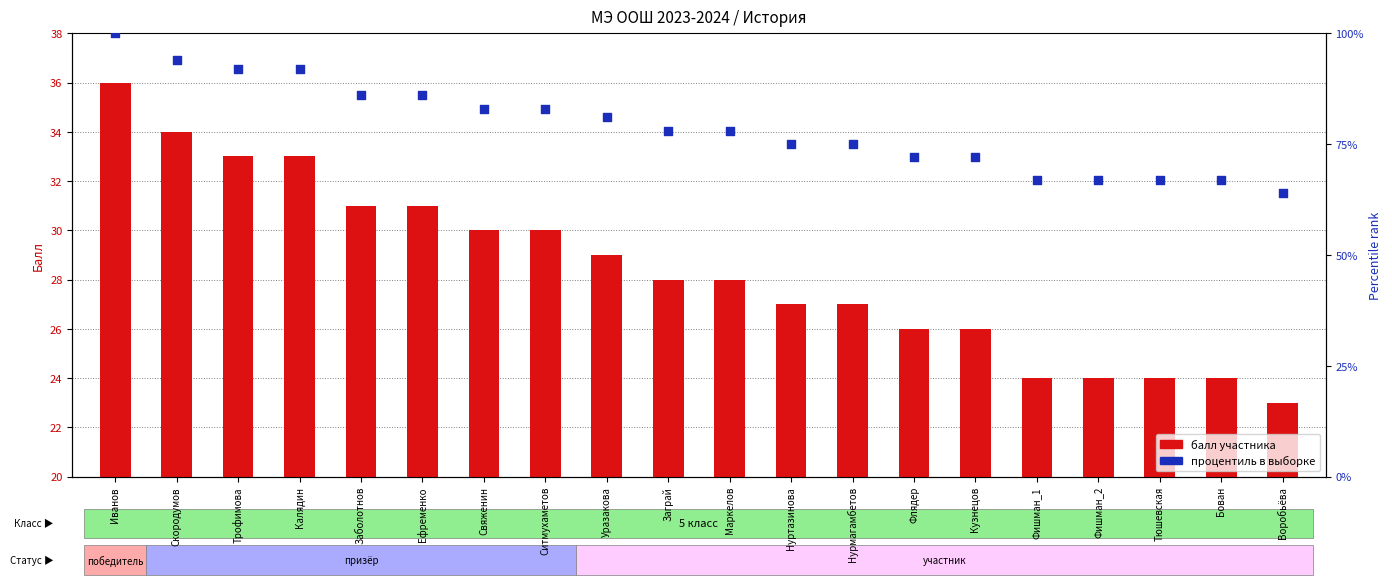

What is the total value across all series at Флядер?

98